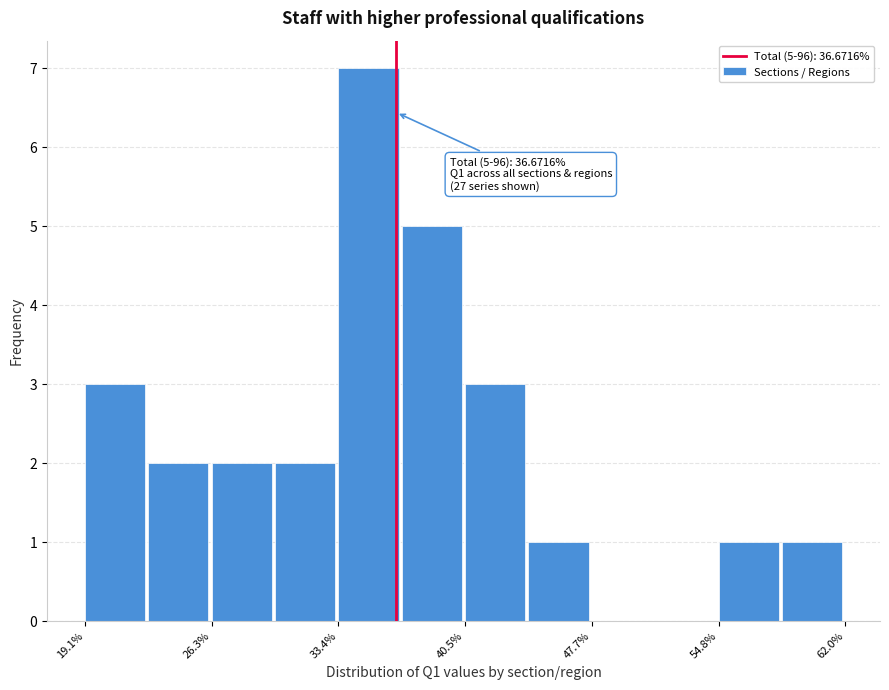

Around what value on the x-axis is the tallest bar? Give the approximate position of its centre, as read against the axis.

35